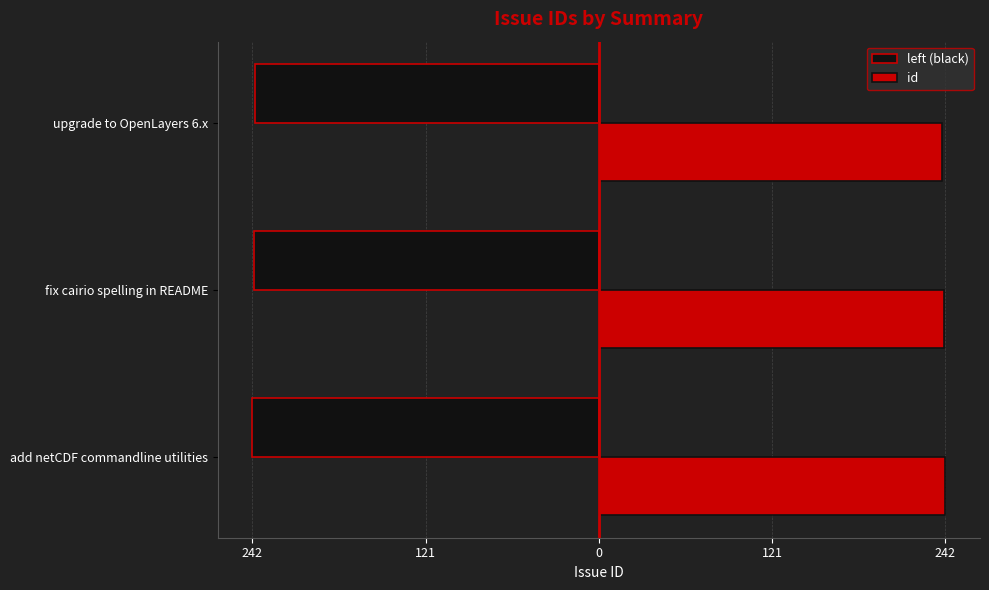

What are all the series names shown in the legend?

left (black), id